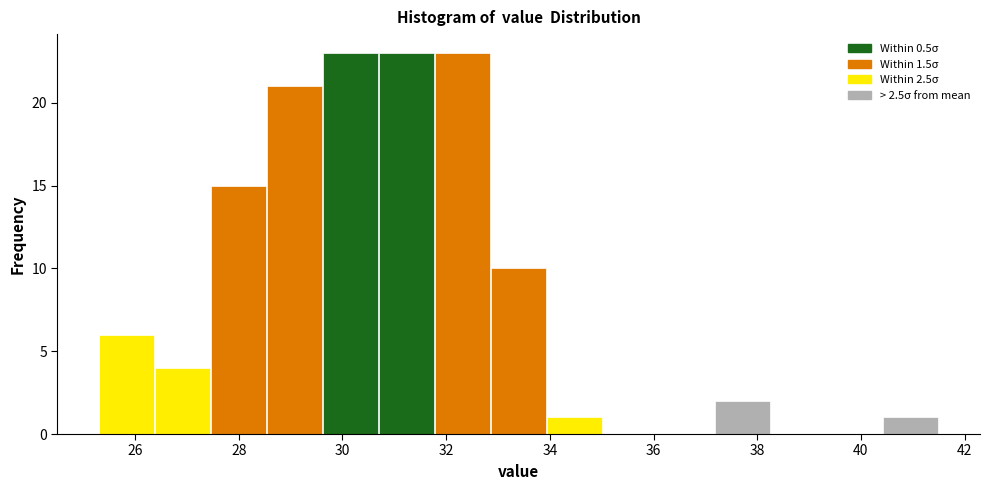

Reading left to right, list every bar in this chart as the range it spans on the x-axis followed by its height. Neither the bar edges nor the heights are printed on the chart, so give them approximately, as read against the axes.

25.30 to 26.38: 6
26.38 to 27.46: 4
27.46 to 28.54: 15
28.54 to 29.62: 21
29.62 to 30.70: 23
30.70 to 31.78: 23
31.78 to 32.86: 23
32.86 to 33.94: 10
33.94 to 35.02: 1
35.02 to 36.10: 0
36.10 to 37.18: 0
37.18 to 38.26: 2
38.26 to 39.34: 0
39.34 to 40.42: 0
40.42 to 41.50: 1